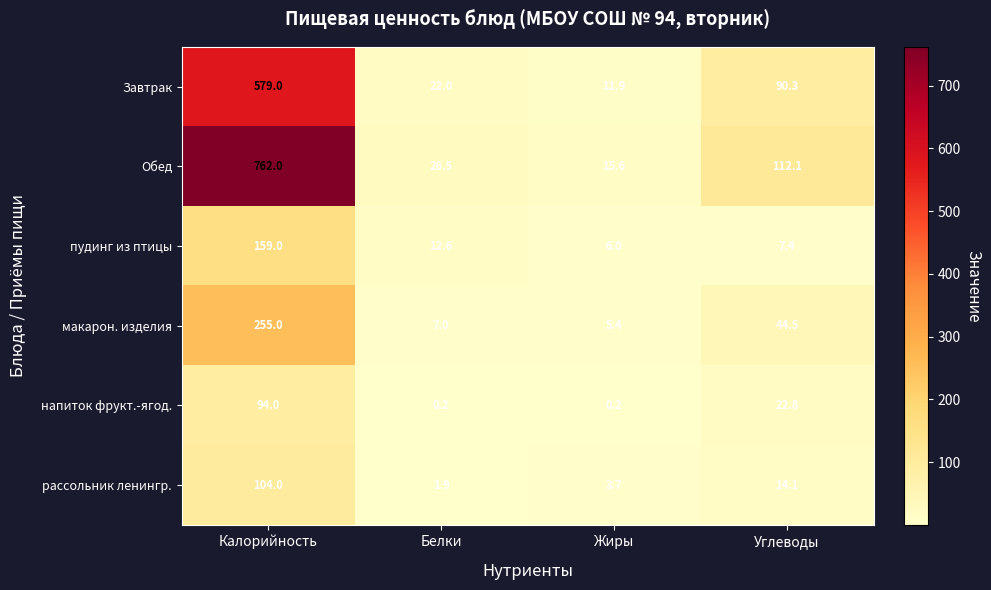

How many values in the рассольник ленингр. series exceed 14?

2